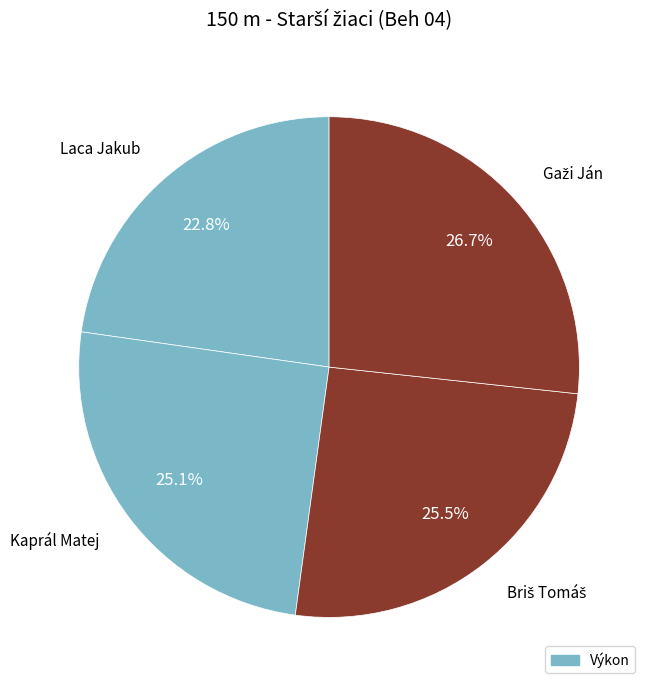

Count the number of slices in the pie.

4